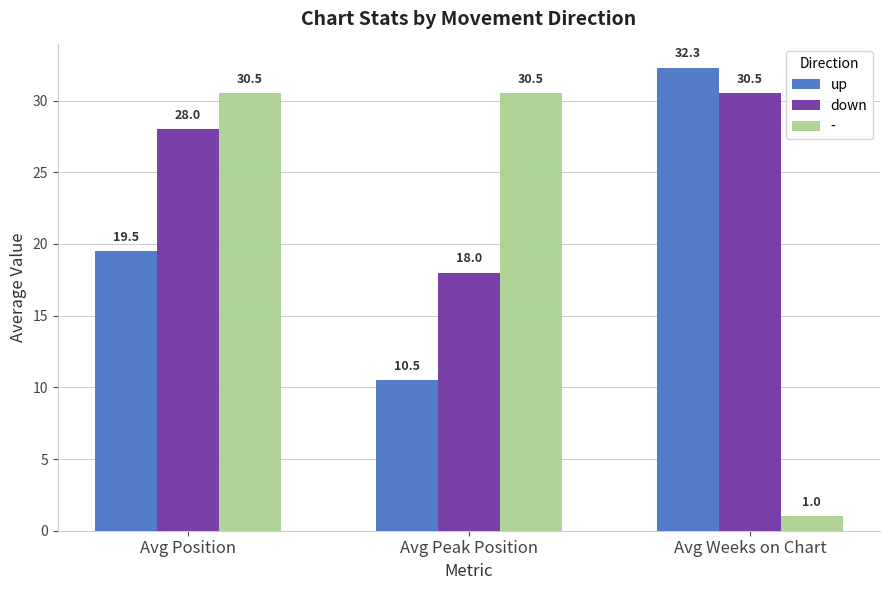

At which category is the sum across all series the highest?

Avg Position